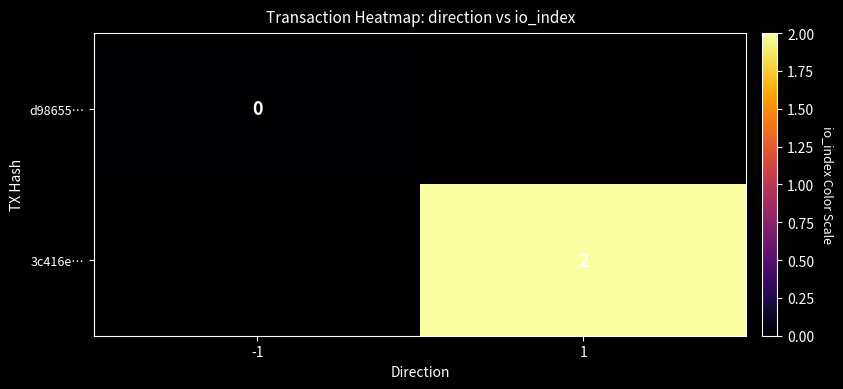

At how many categories does at least one series exceed 1?

1